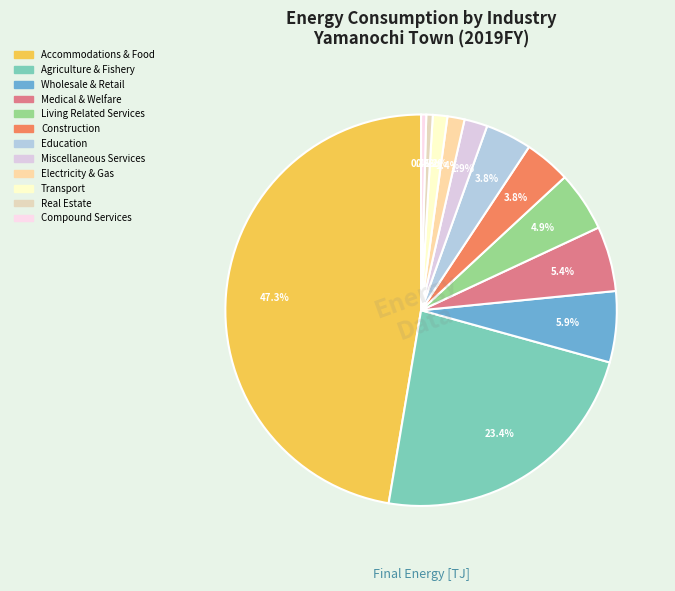

What percentage is the Transport slice, to the nearest percent?

1%